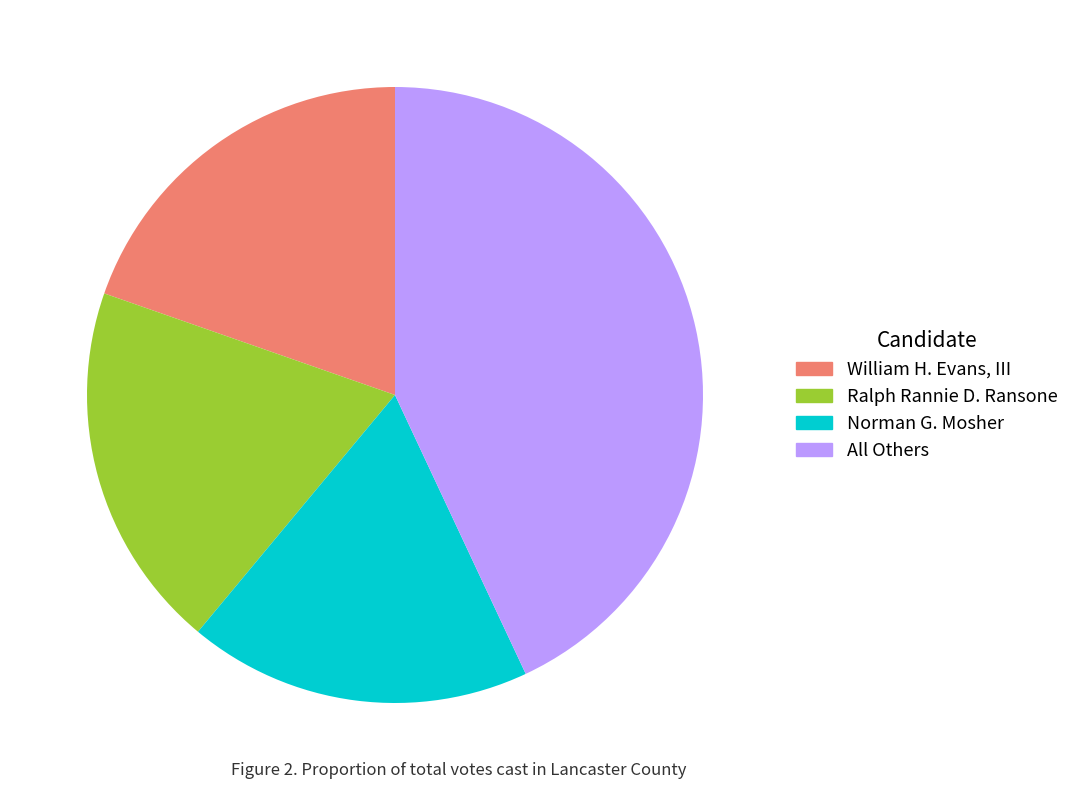

Which slice is the smallest?

Norman G. Mosher